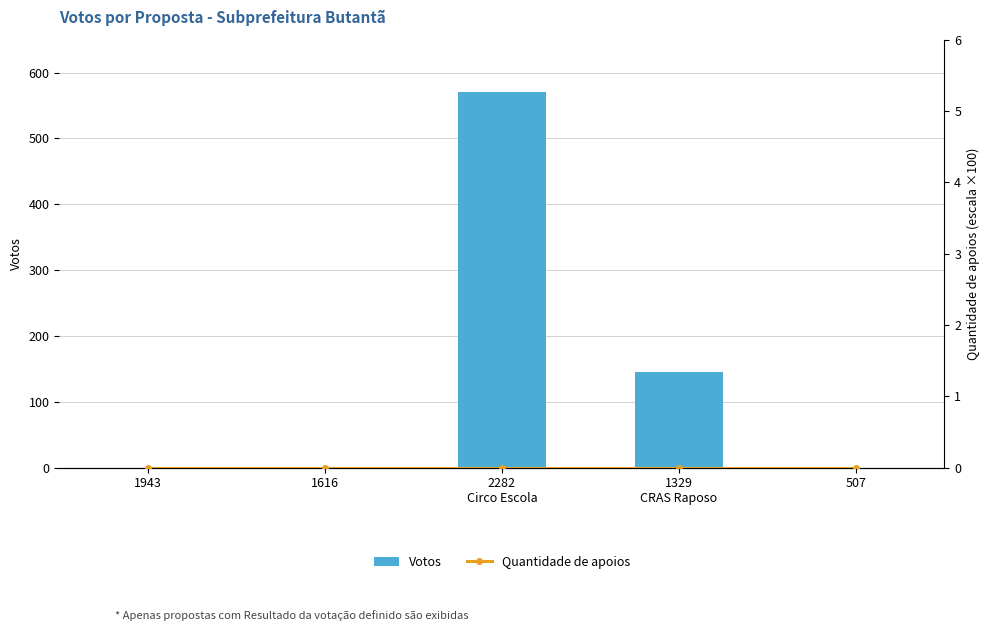

Reading left to right, transcribe all the data shown in this chart.

Votos: 0	0	570	145	0
Quantidade de apoios: 0	0	0	0	0